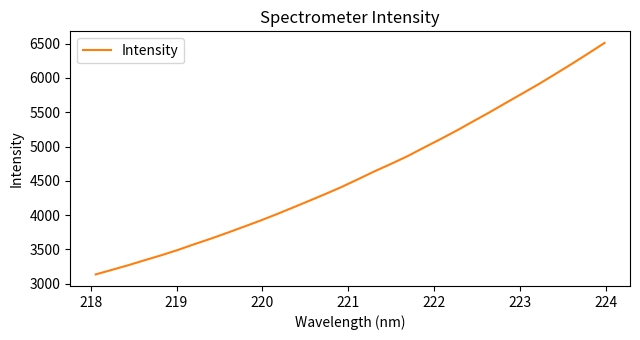

What is the difference between the maximum and minimum values?

3373.4